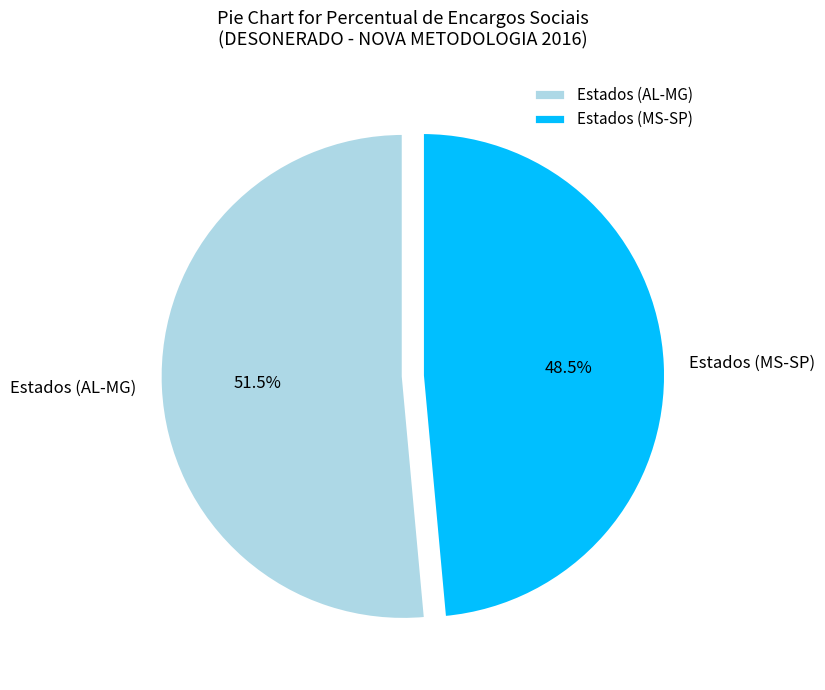

Rank the categories by value from highest to lowest.

Estados (AL-MG), Estados (MS-SP)